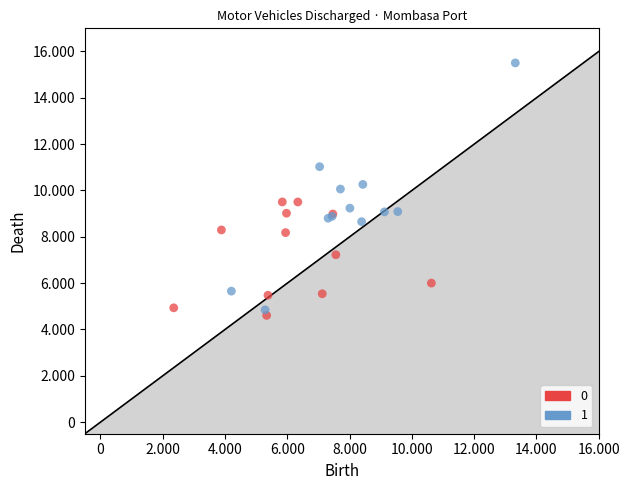

What are all the series names shown in the legend?

0, 1